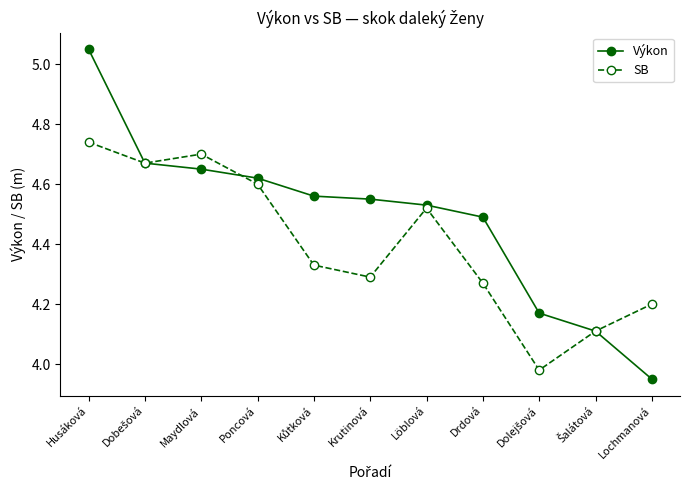

The SB series shows 4.7 at Husáková. True or false?

True